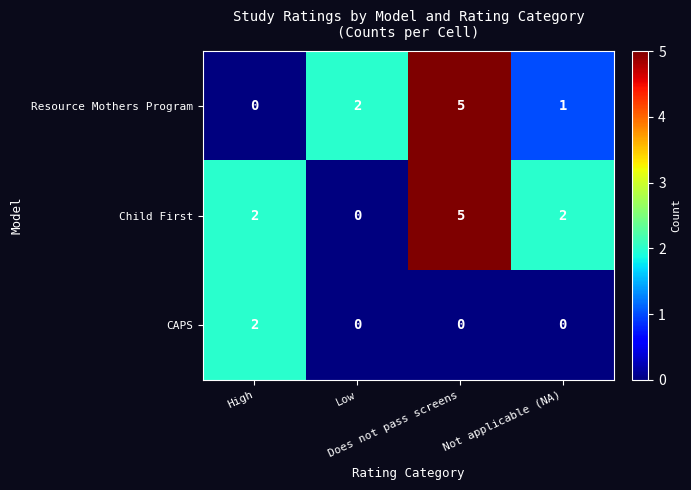

What is the maximum value for Resource Mothers Program?

5